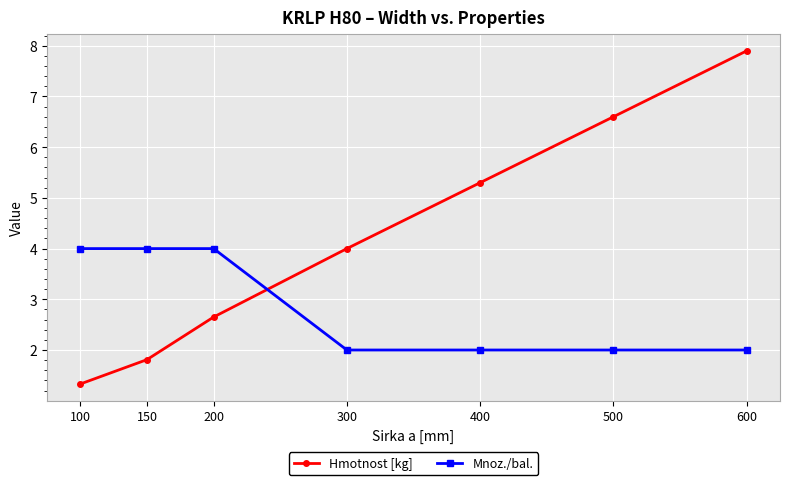

What are all the series names shown in the legend?

Hmotnost [kg], Mnoz./bal.